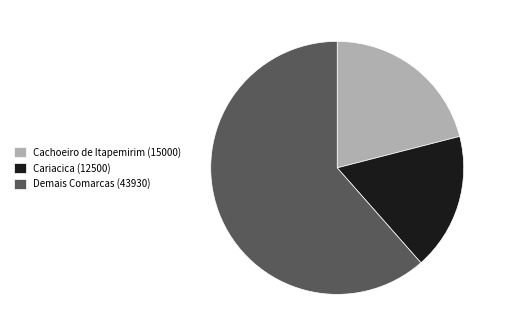

Which slice is the largest?

Demais Comarcas (43930)